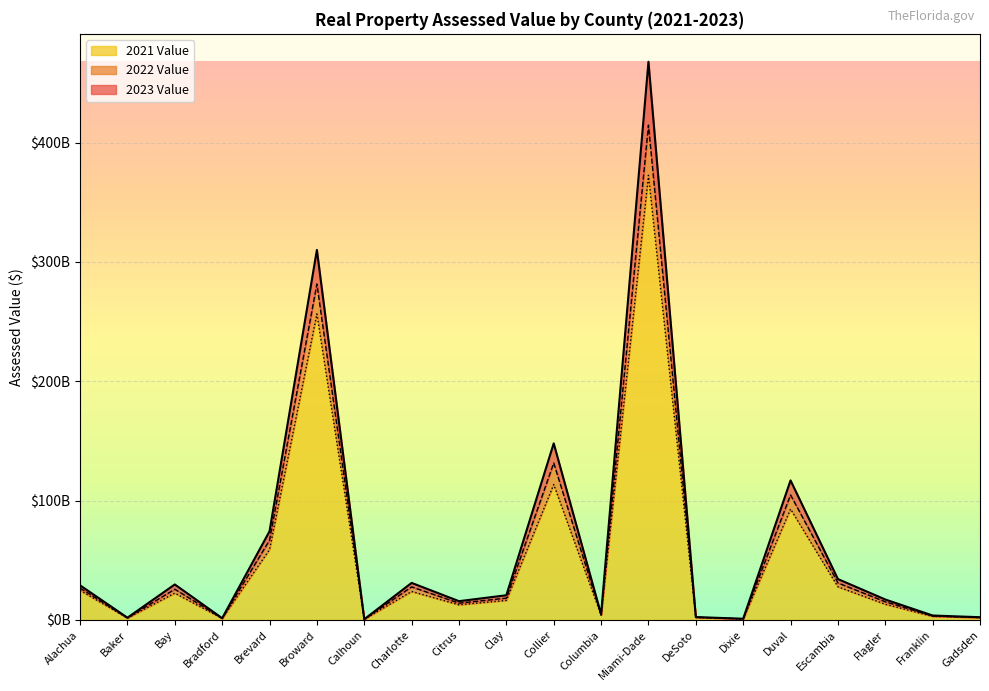

What is the sum of the 2023 Value values at Citrus and Charlotte?

46750296457